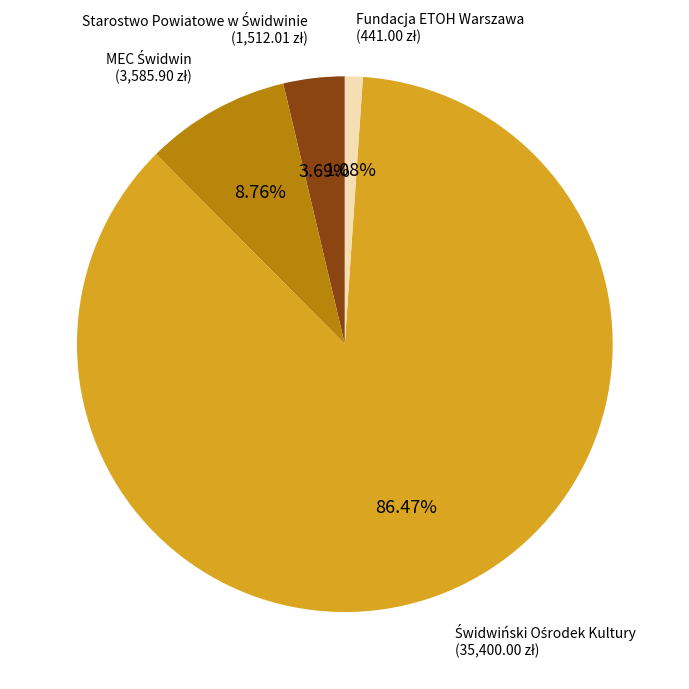

To the nearest percent, what portion does Fundacja ETOH Warszawa represent?

1%